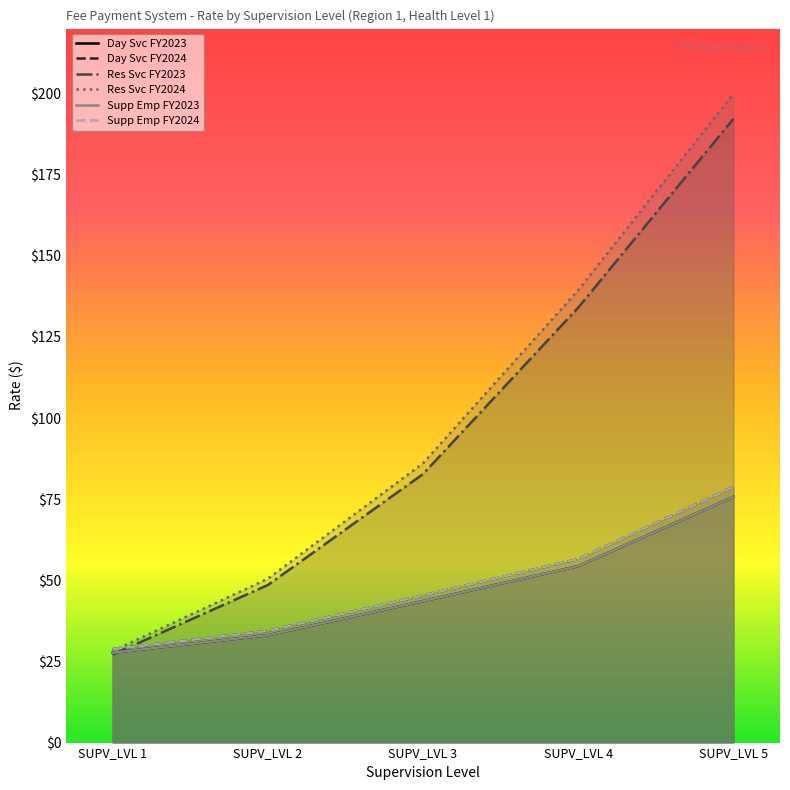

How many values in the Day Svc FY2024 series are below 45?

2